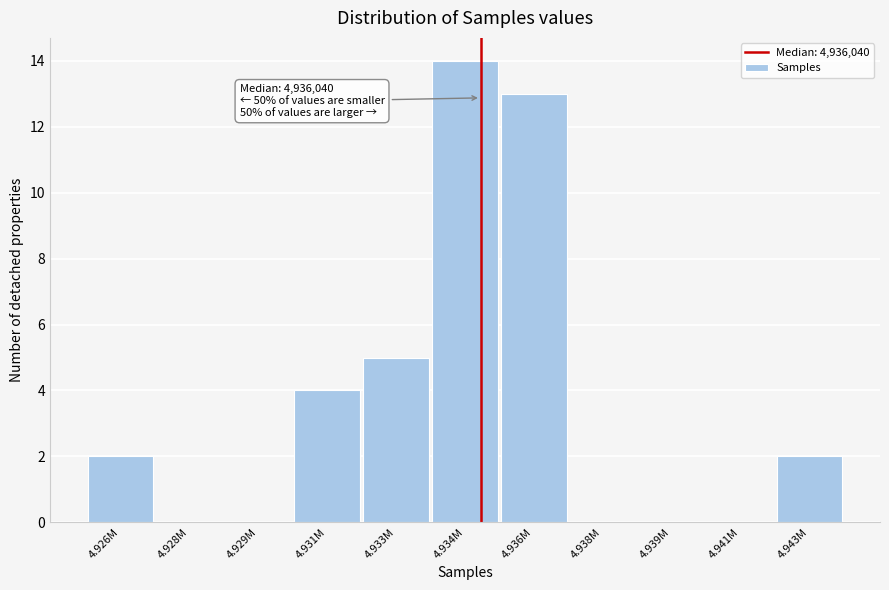

Reading right to left, transcribe all the data shown in this chart.

4.943M=2	4.941M=0	4.939M=0	4.938M=0	4.936M=13	4.934M=14	4.933M=5	4.931M=4	4.929M=0	4.928M=0	4.926M=2